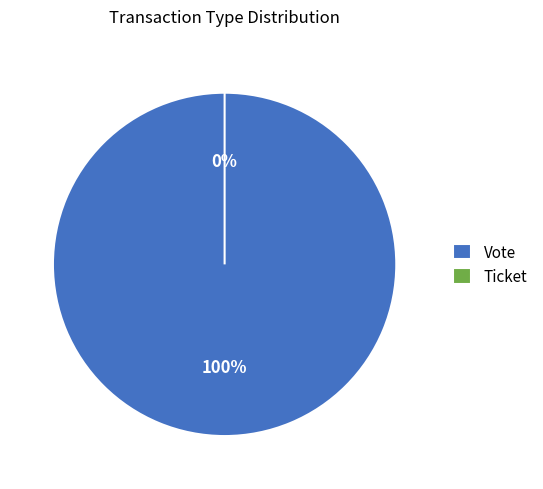

What percentage is the Vote slice, to the nearest percent?

100%